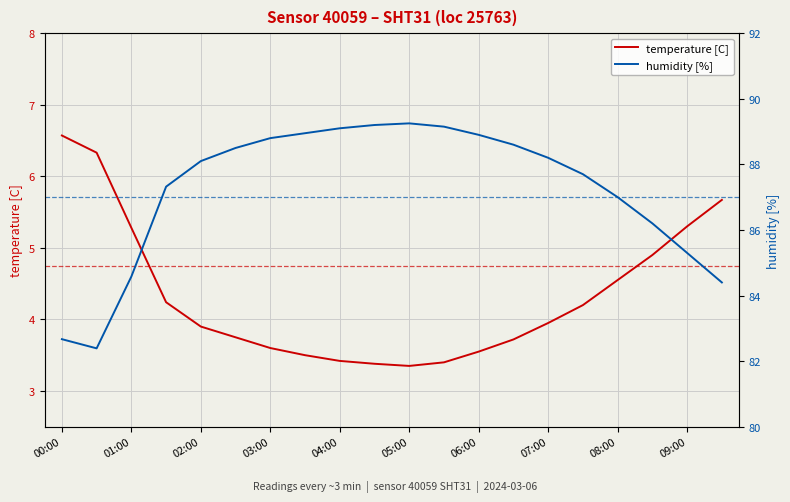

How many interior local peaks does the humidity [%] series have?

1